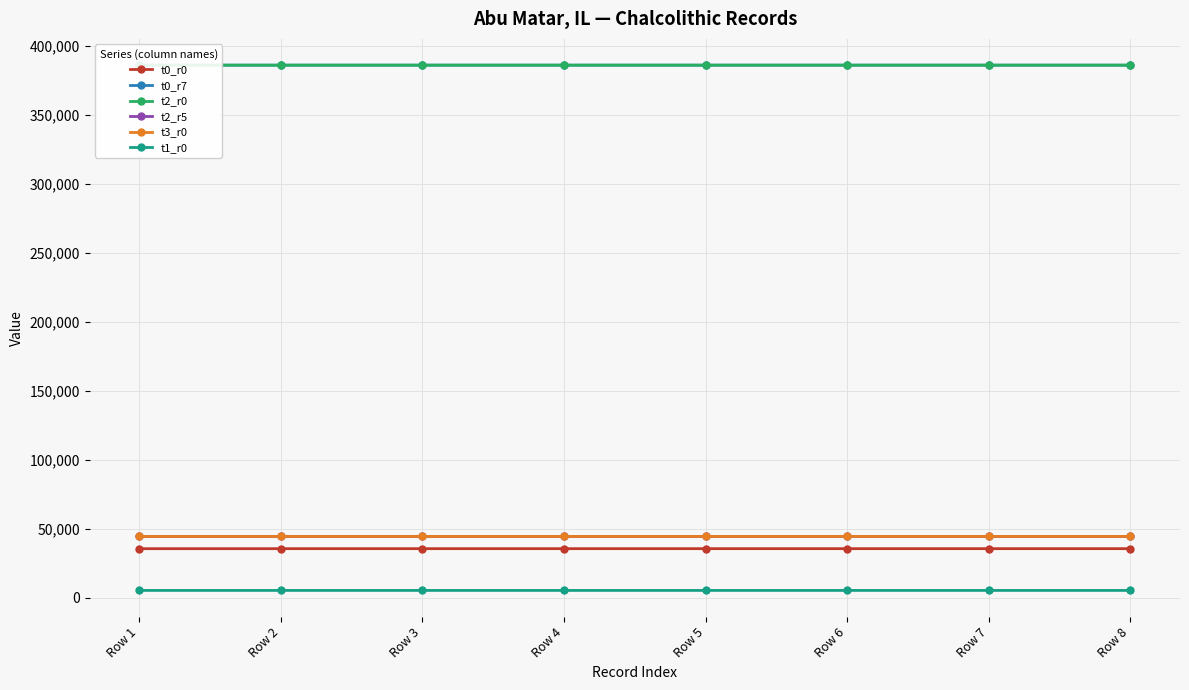

Which label corresponds to the largest value in the chart?

Row 8